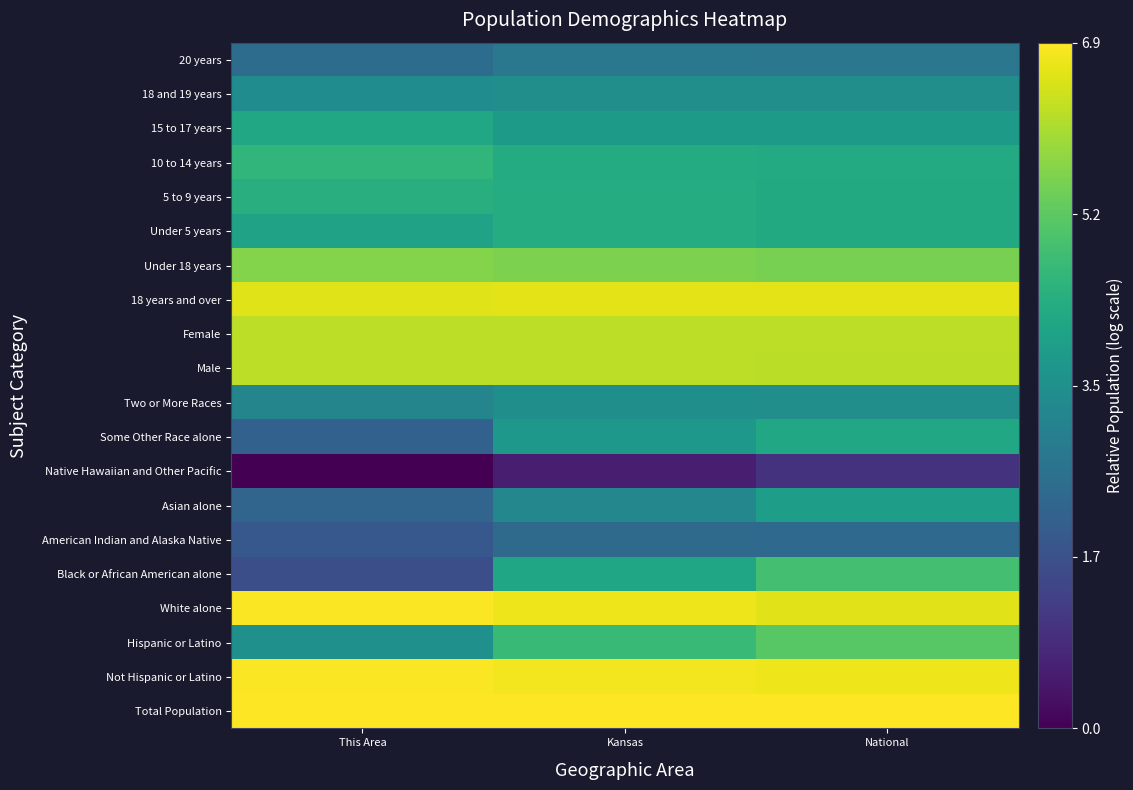

Which has a higher value, National or Kansas?

National